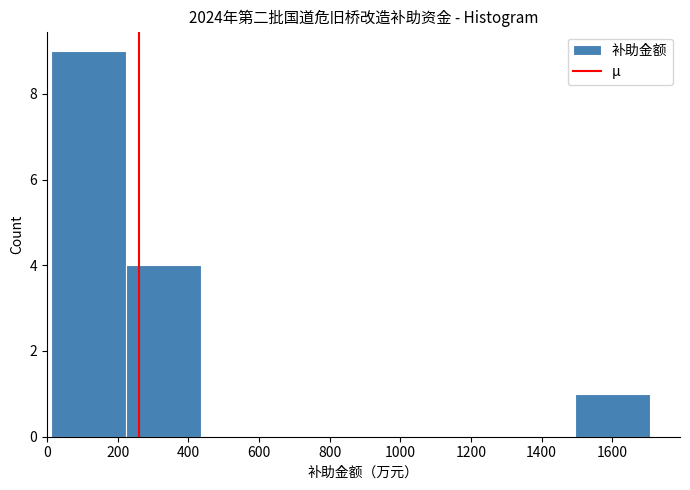

Reading left to right, list every bar in this chart as the range it spans on the x-axis followed by its height. Neither the bar edges nor the heights are printed on the chart, so give them approximately, as read against the axes.

20 to 220: 9
220 to 440: 4
440 to 640: 0
640 to 860: 0
860 to 1080: 0
1080 to 1280: 0
1280 to 1500: 0
1500 to 1700: 1